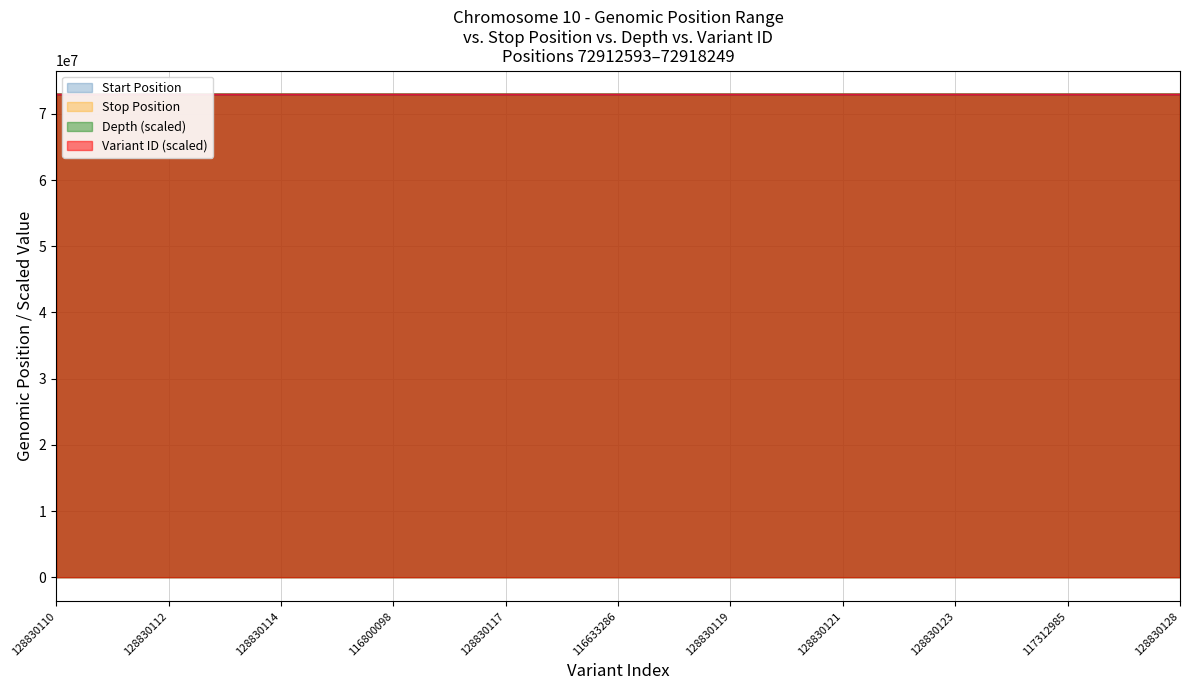

How many lines are shown in the chart?

4